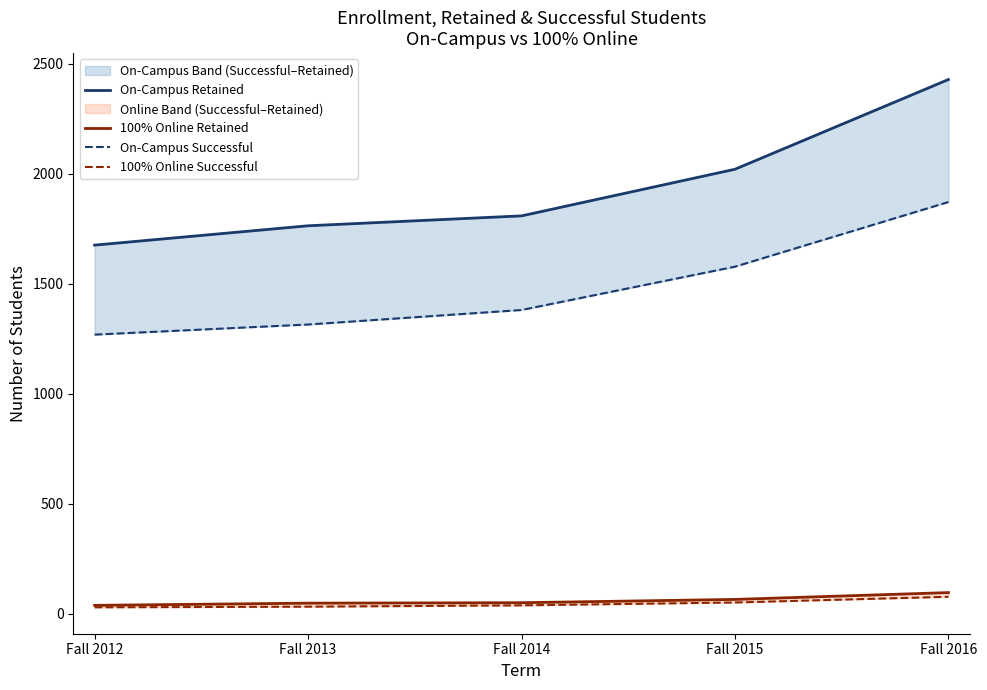

How many lines are shown in the chart?

4